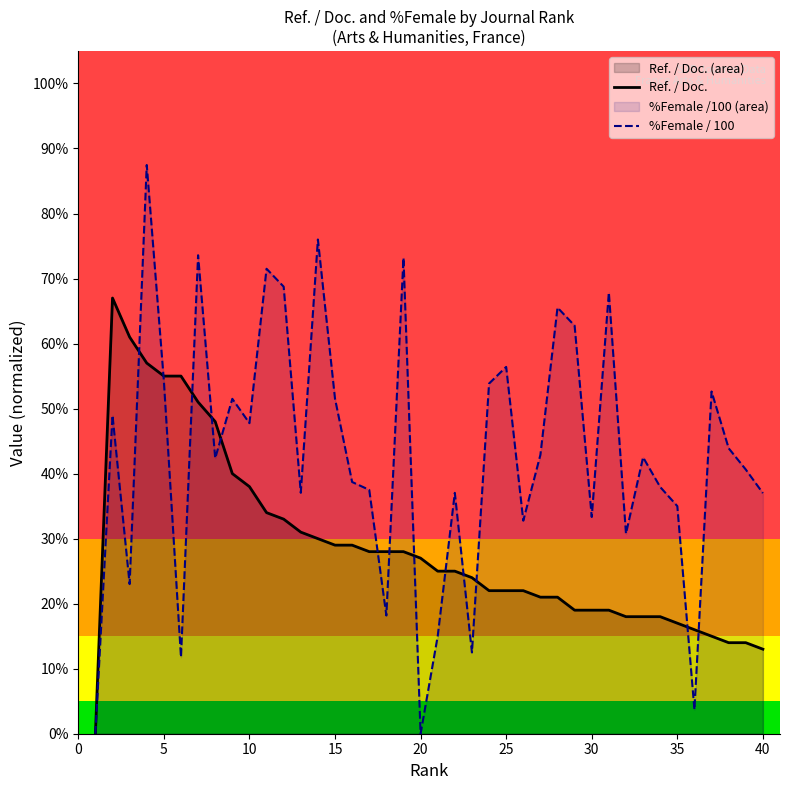

Which series ends up on top after the final intersection of %Female / 100 and Ref. / Doc.?

%Female / 100